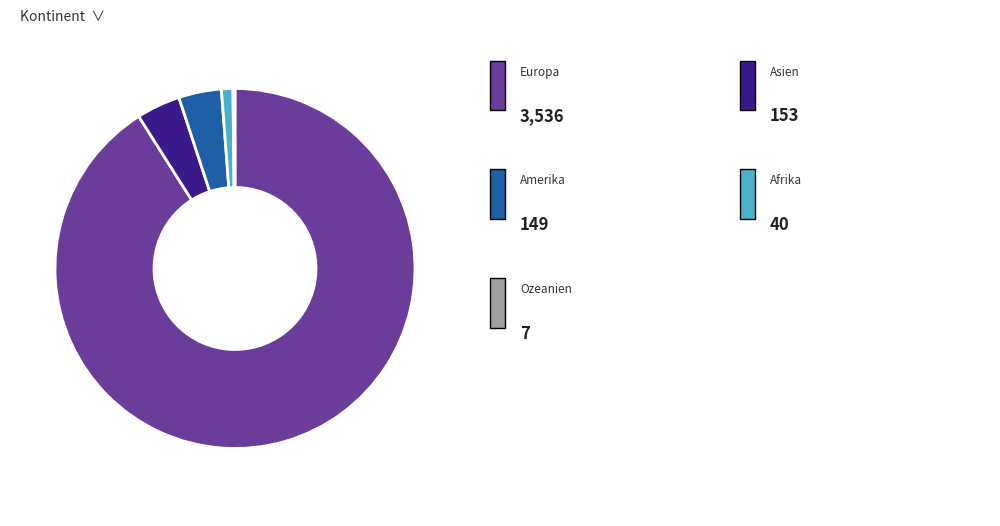

Is there a majority slice in this chart?

Yes